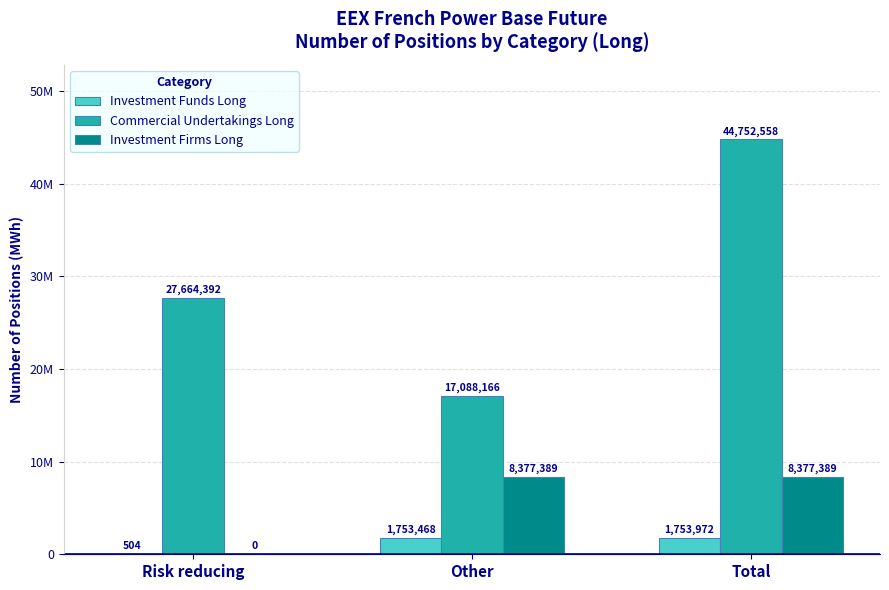

List the labels in order of Investment Firms Long value, smallest first.

Risk reducing, Other, Total